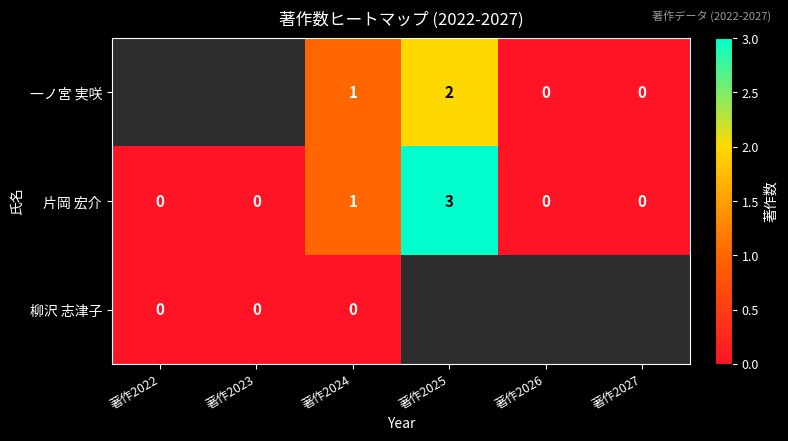

The 片岡 宏介 series shows 2 at 著作2024. True or false?

False